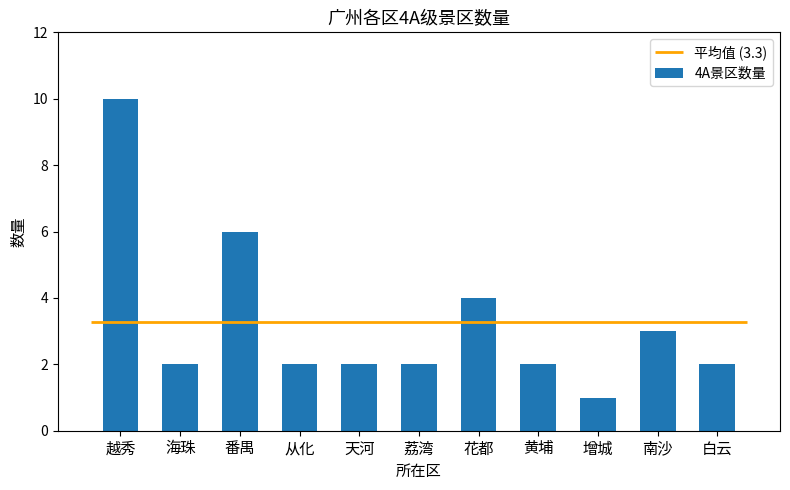

List the labels in order of value, smallest first.

增城, 海珠, 从化, 天河, 荔湾, 黄埔, 白云, 南沙, 花都, 番禺, 越秀